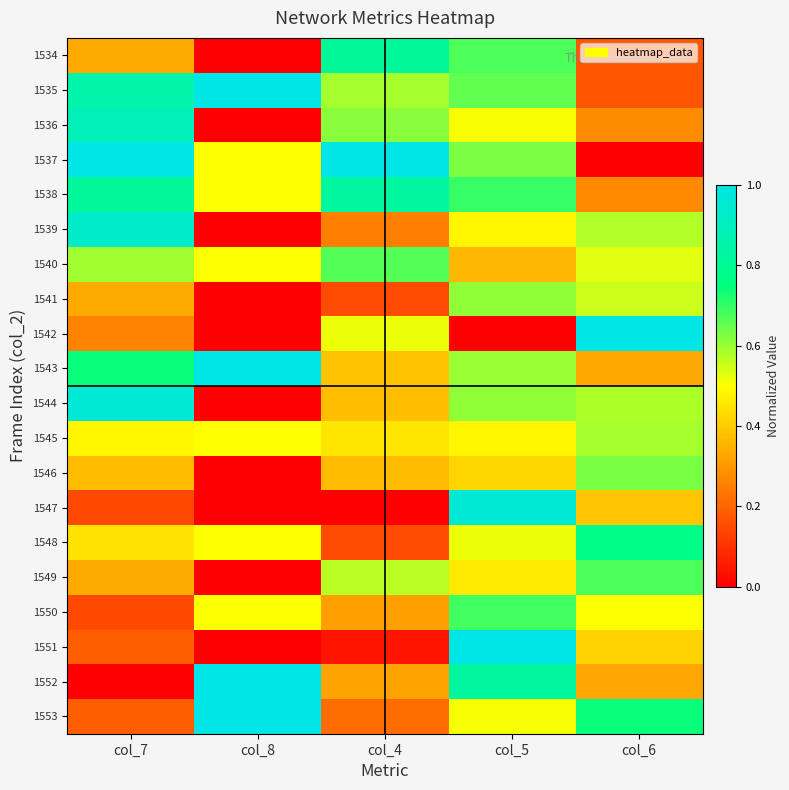

Reading left to right, list all the values displayed in this chart.

1534: col_7=0.3	col_8=0.0	col_4=0.8	col_5=0.7	col_6=0.2
1535: col_7=0.9	col_8=1.0	col_4=0.6	col_5=0.7	col_6=0.2
1536: col_7=0.9	col_8=0.0	col_4=0.6	col_5=0.5	col_6=0.3
1537: col_7=1.0	col_8=0.5	col_4=1.0	col_5=0.6	col_6=0.0
1538: col_7=0.8	col_8=0.5	col_4=0.8	col_5=0.7	col_6=0.3
1539: col_7=0.9	col_8=0.0	col_4=0.3	col_5=0.5	col_6=0.6
1540: col_7=0.6	col_8=0.5	col_4=0.7	col_5=0.4	col_6=0.5
1541: col_7=0.3	col_8=0.0	col_4=0.1	col_5=0.6	col_6=0.6
1542: col_7=0.3	col_8=0.0	col_4=0.5	col_5=0.0	col_6=1.0
1543: col_7=0.7	col_8=1.0	col_4=0.4	col_5=0.6	col_6=0.3
1544: col_7=1.0	col_8=0.0	col_4=0.4	col_5=0.6	col_6=0.6
1545: col_7=0.5	col_8=0.5	col_4=0.5	col_5=0.5	col_6=0.6
1546: col_7=0.4	col_8=0.0	col_4=0.4	col_5=0.4	col_6=0.6
1547: col_7=0.1	col_8=0.0	col_4=0.0	col_5=1.0	col_6=0.4
1548: col_7=0.4	col_8=0.5	col_4=0.1	col_5=0.5	col_6=0.8
1549: col_7=0.3	col_8=0.0	col_4=0.6	col_5=0.5	col_6=0.7
1550: col_7=0.1	col_8=0.5	col_4=0.3	col_5=0.7	col_6=0.5
1551: col_7=0.2	col_8=0.0	col_4=0.0	col_5=1.0	col_6=0.4
1552: col_7=0.0	col_8=1.0	col_4=0.3	col_5=0.8	col_6=0.3
1553: col_7=0.2	col_8=1.0	col_4=0.2	col_5=0.5	col_6=0.7